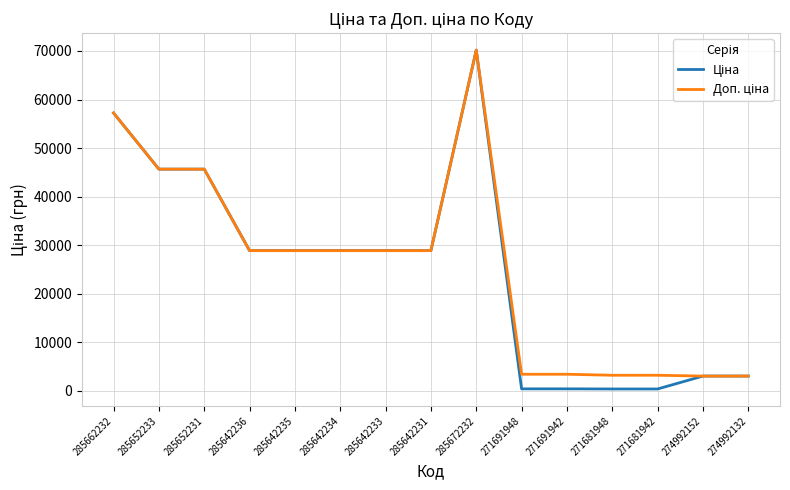

At which category is the sum across all series the highest?

285672232